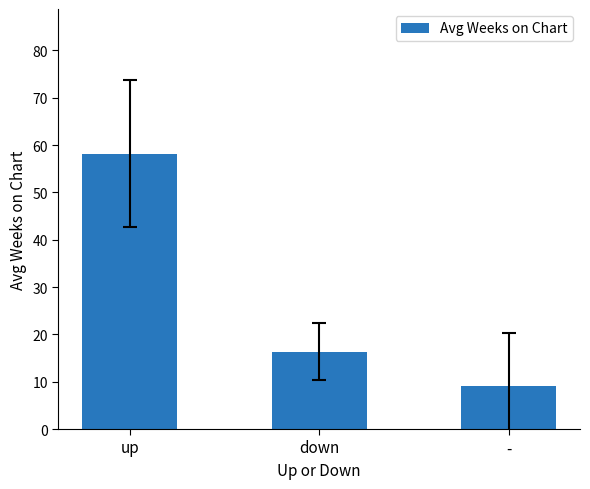

How many data points does each series have?

3